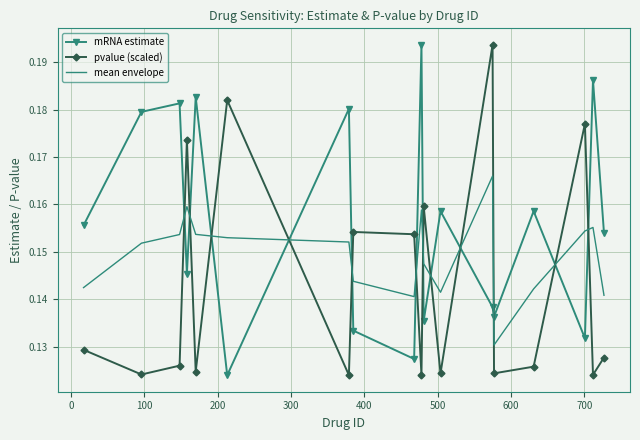

How many intersections are there between mRNA estimate and mean envelope?

12